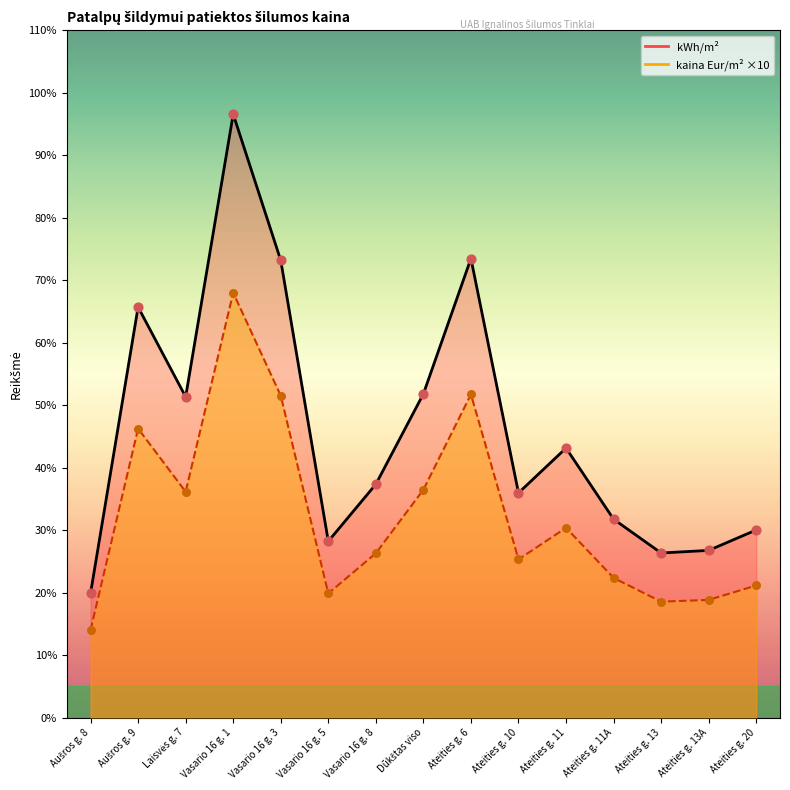

Which series reaches the maximum Y coordinate?

kWh/m²